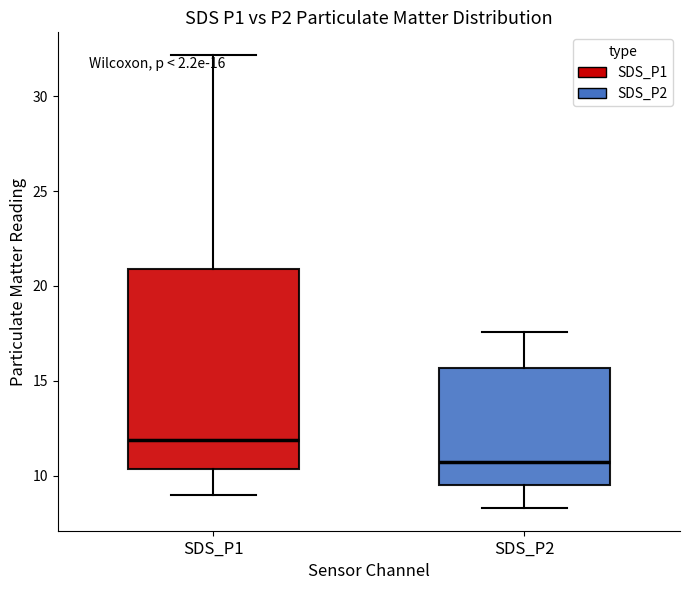

Which box is the tallest, from its lower edge to its upper edge?

SDS_P1